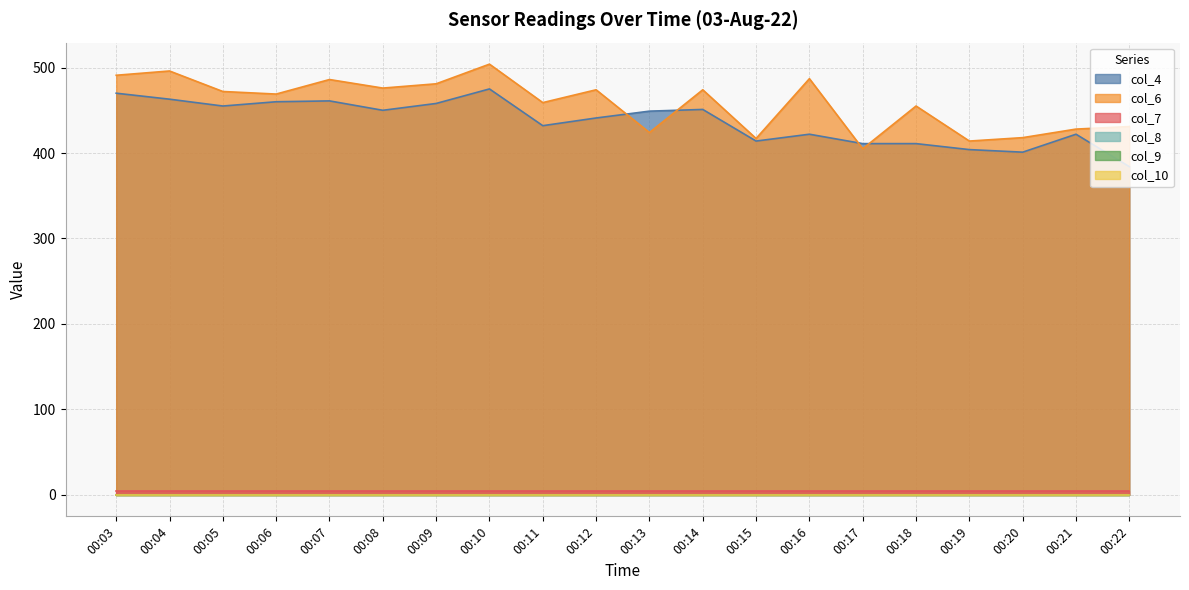

In col_4, how many points are lower than both neighbors (excluding endpoints)?

5